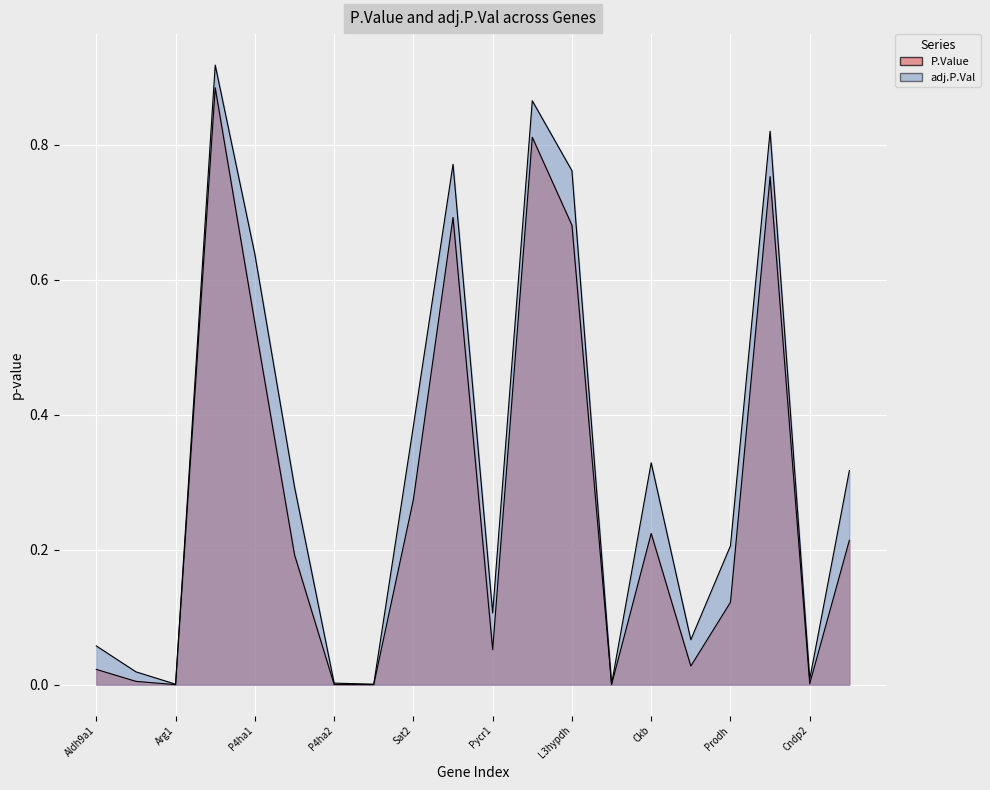

Count the number of data series in this chart.

2